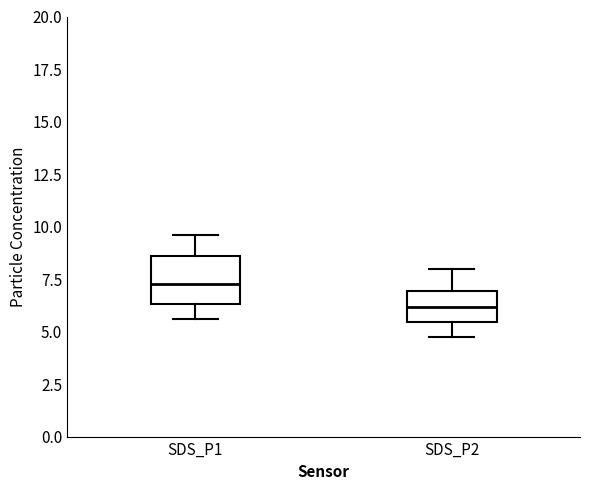

Reading left to right, read every box against the y-axis: the position of its median line, the range the box covers, and the ends of its whiskers. The values are not printed on the chart, so give them approximately, as read against the axis.

SDS_P1: median 7.5, box 6.5 to 8.5, whiskers 5.5 to 9.5
SDS_P2: median 6.0, box 5.5 to 7.0, whiskers 4.5 to 8.0